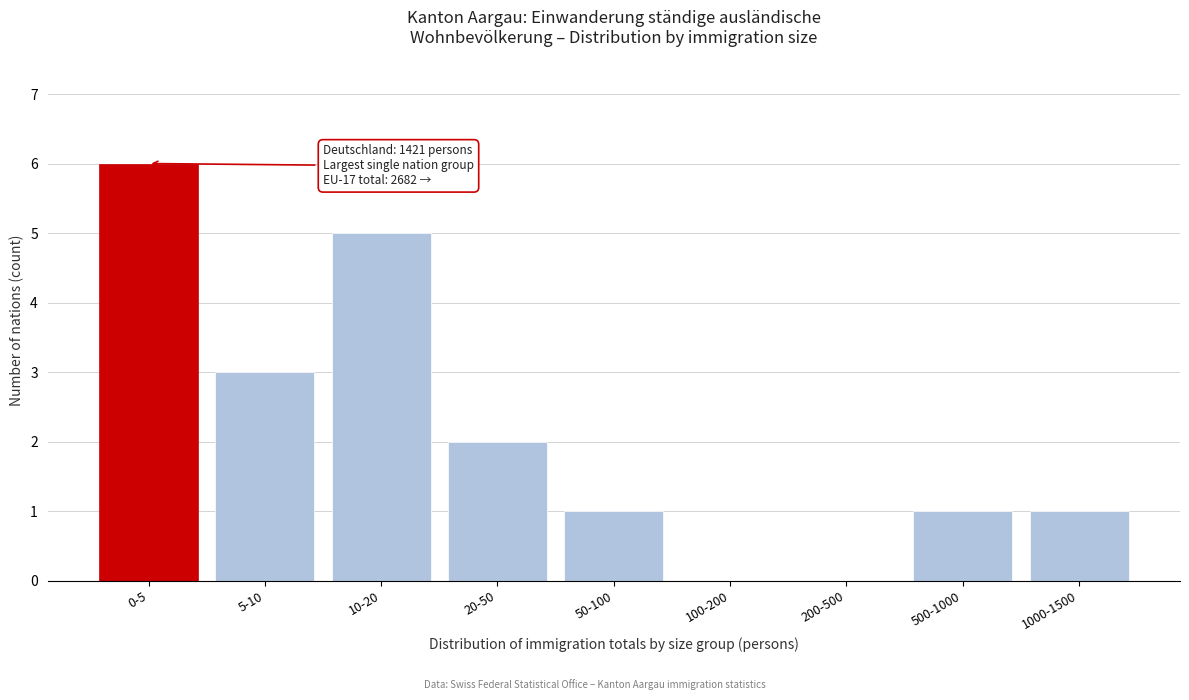

Reading right to left, list all the values displayed in this chart.

1000-1500=1	500-1000=1	200-500=0	100-200=0	50-100=1	20-50=2	10-20=5	5-10=3	0-5=6